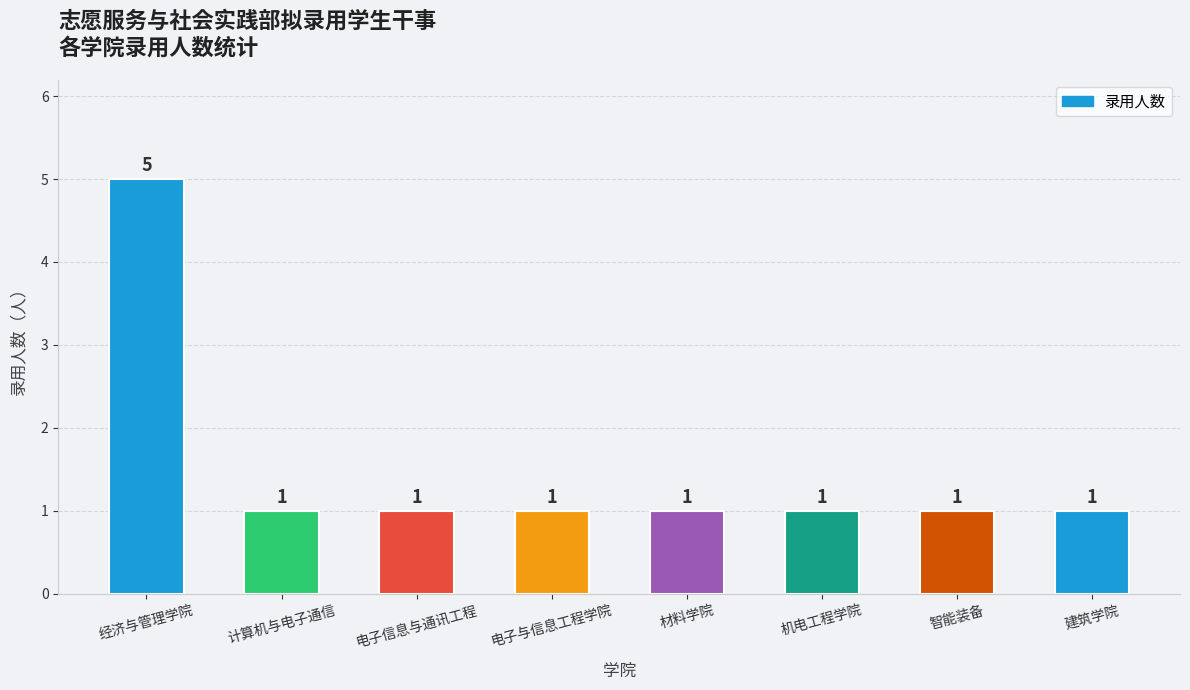

What is the ratio of the value at 材料学院 to the value at 电子与信息工程学院?

1.0